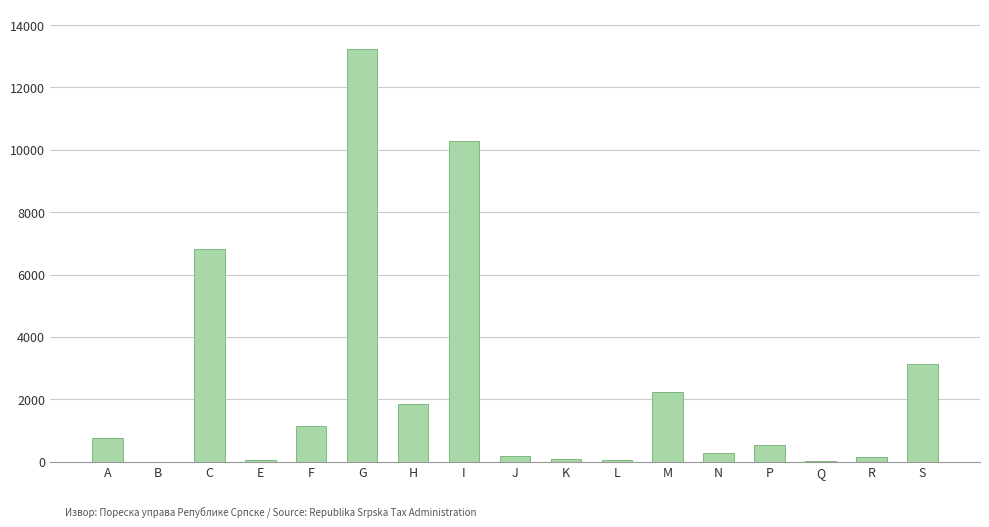

What is the maximum value shown in the chart?

13223